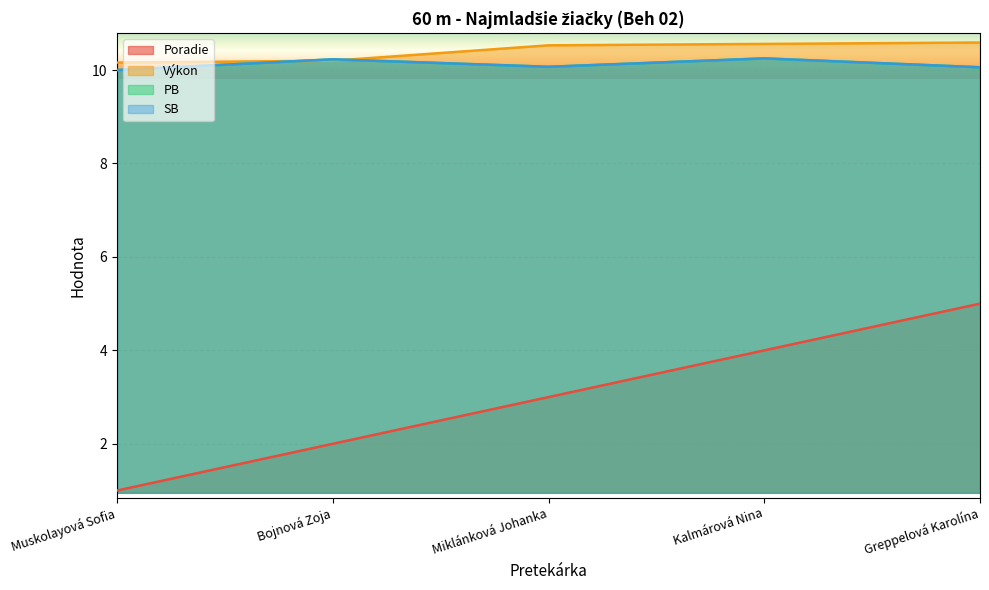

What is the sum of all Poradie values?

15.0